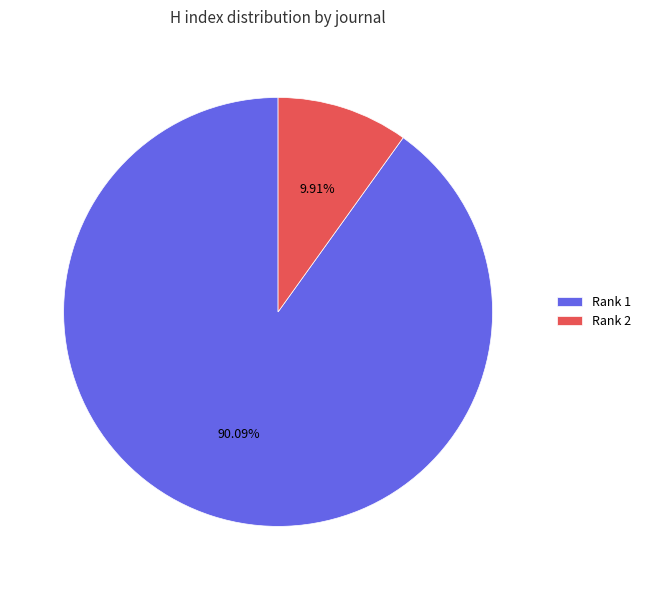

Is the sum of Rank 2 and Rank 1 greater than half?

Yes